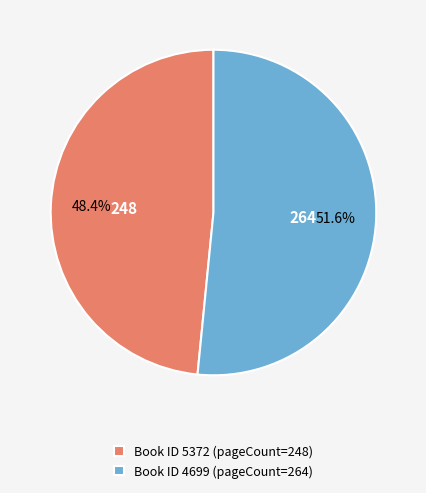

How many segments does this pie chart have?

2